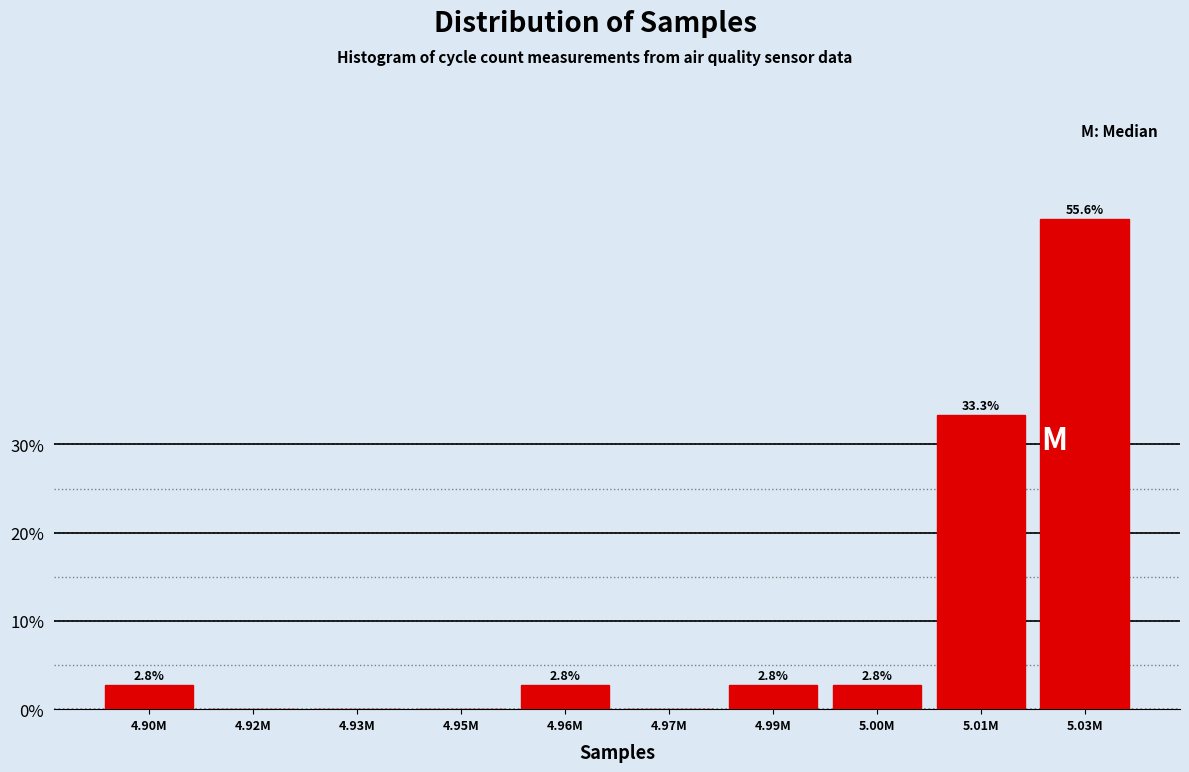

Reading right to left, what are all the values shown in this chart?

5.03M=55.6	5.01M=33.3	5.00M=2.8	4.99M=2.8	4.97M=0.0	4.96M=2.8	4.95M=0.0	4.93M=0.0	4.92M=0.0	4.90M=2.8